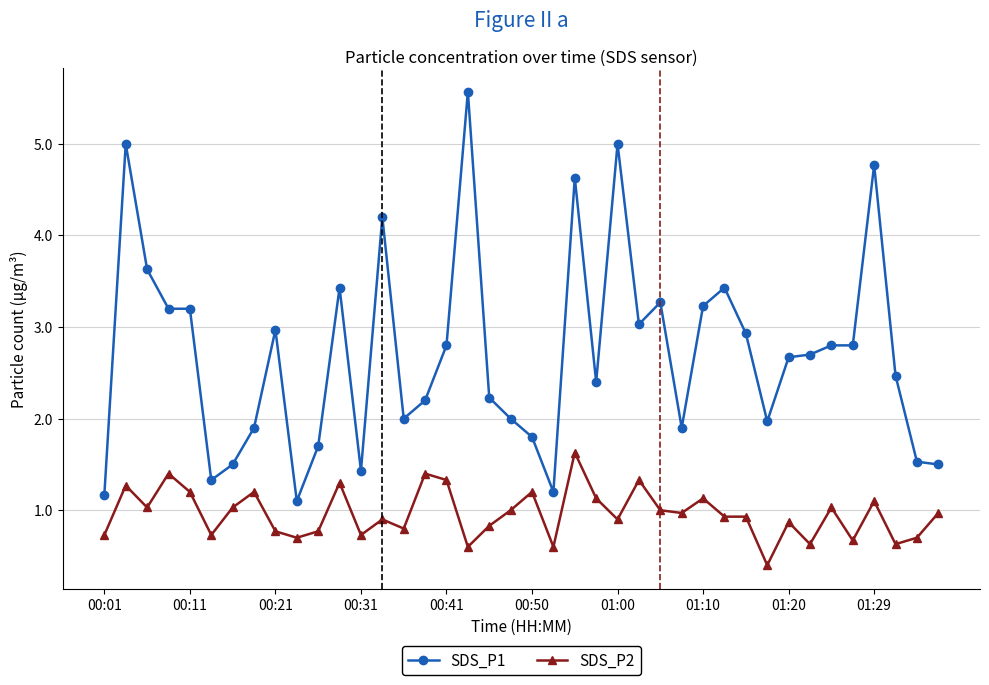

True or false: SDS_P1 and SDS_P2 cross at least once.

False